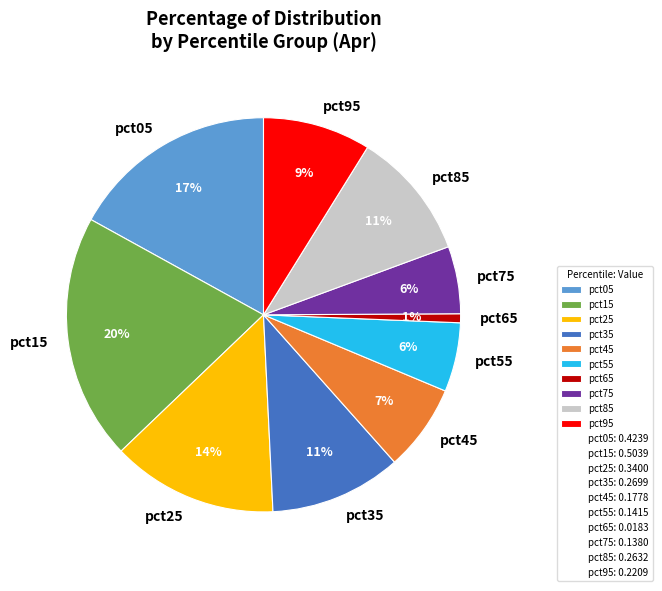

Is it true that pct45 is 7% of the pie?

True